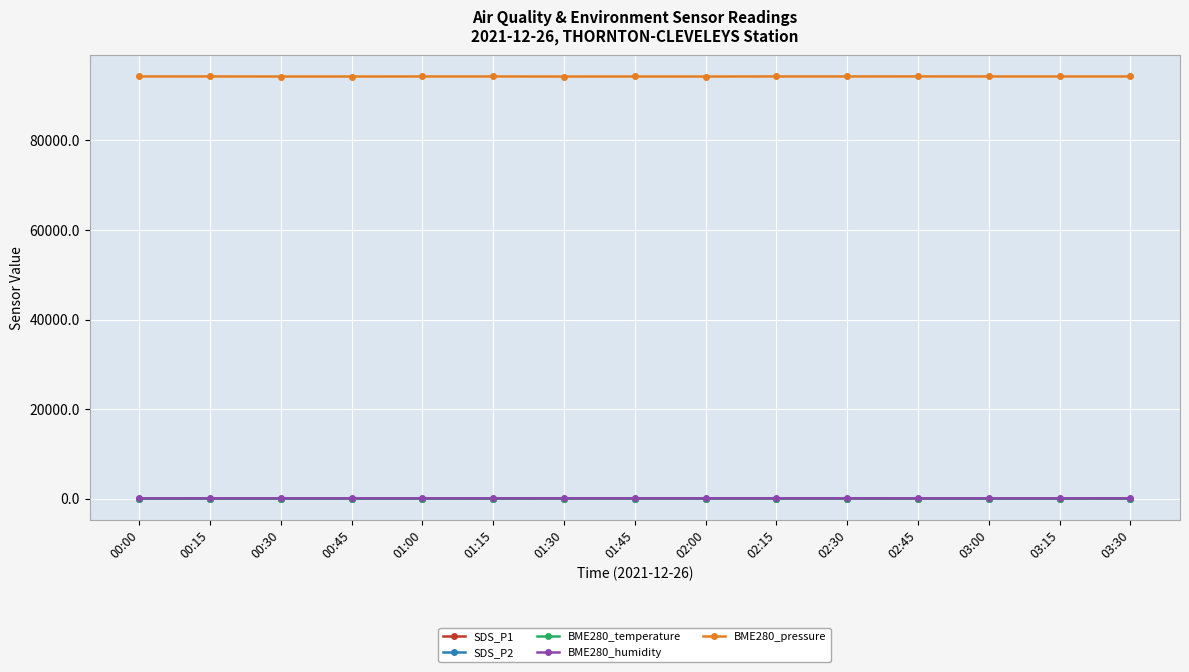

True or false: SDS_P1 has more than 2 points higher than both neighbors.

True